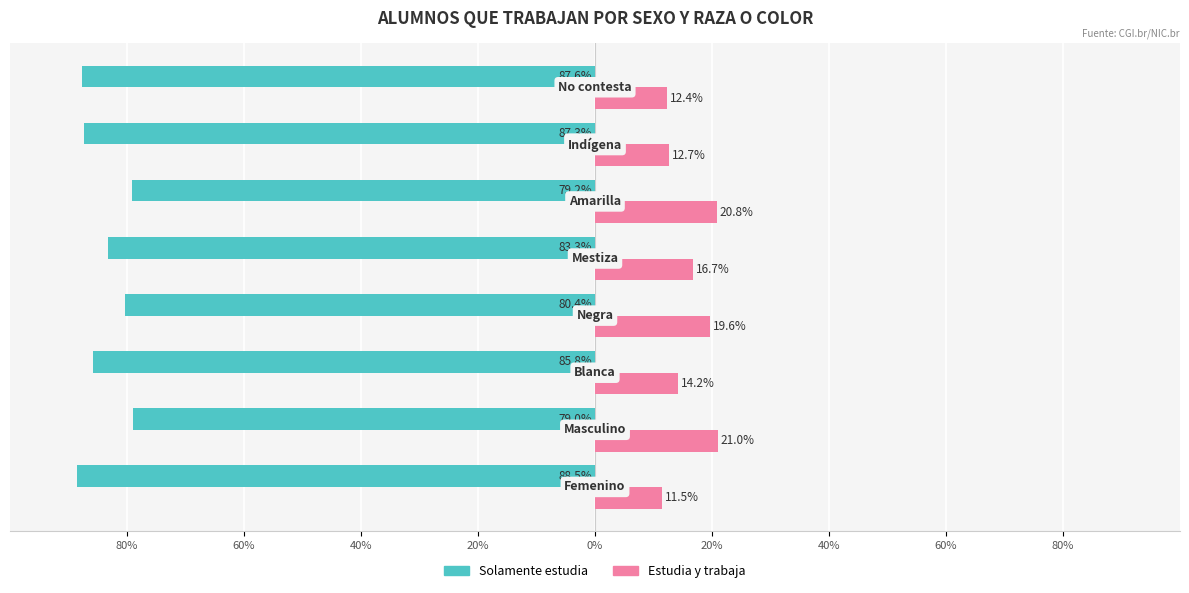

What are all the series names shown in the legend?

Solamente estudia, Estudia y trabaja